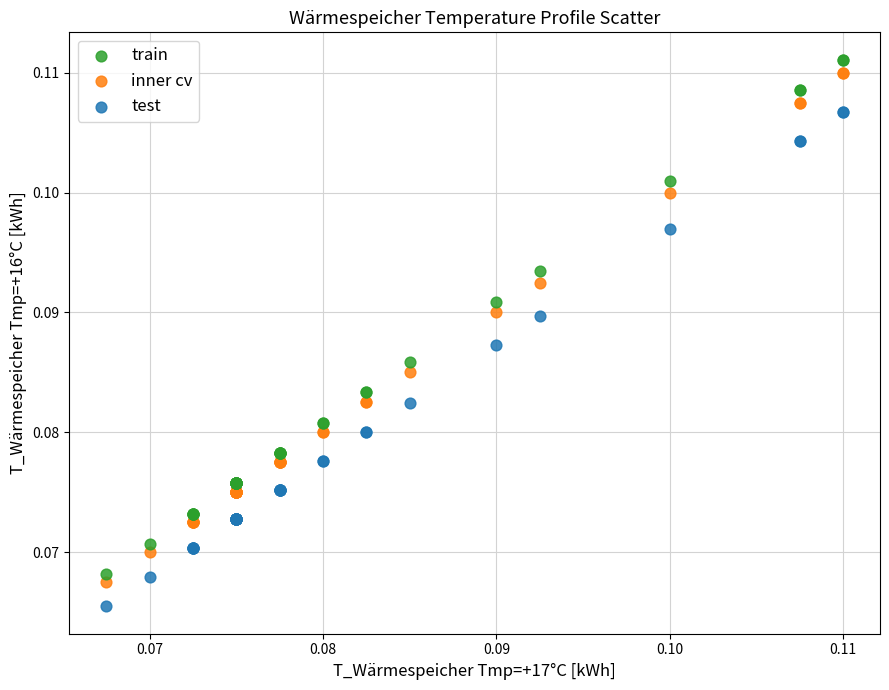

What are all the series names shown in the legend?

train, inner cv, test